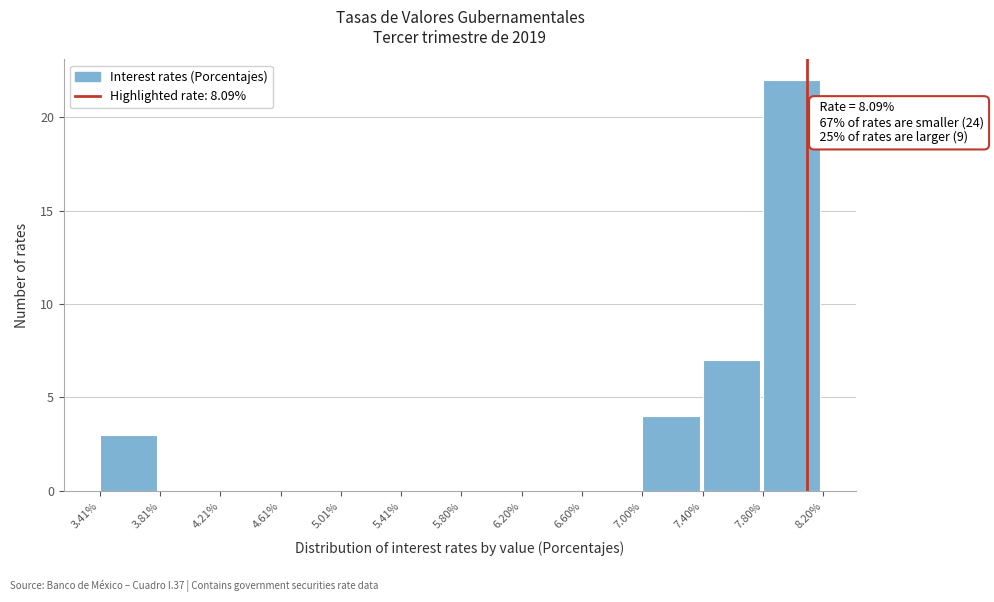

Over which range of the x-axis is the bar tallest?

7.80% to 8.20%